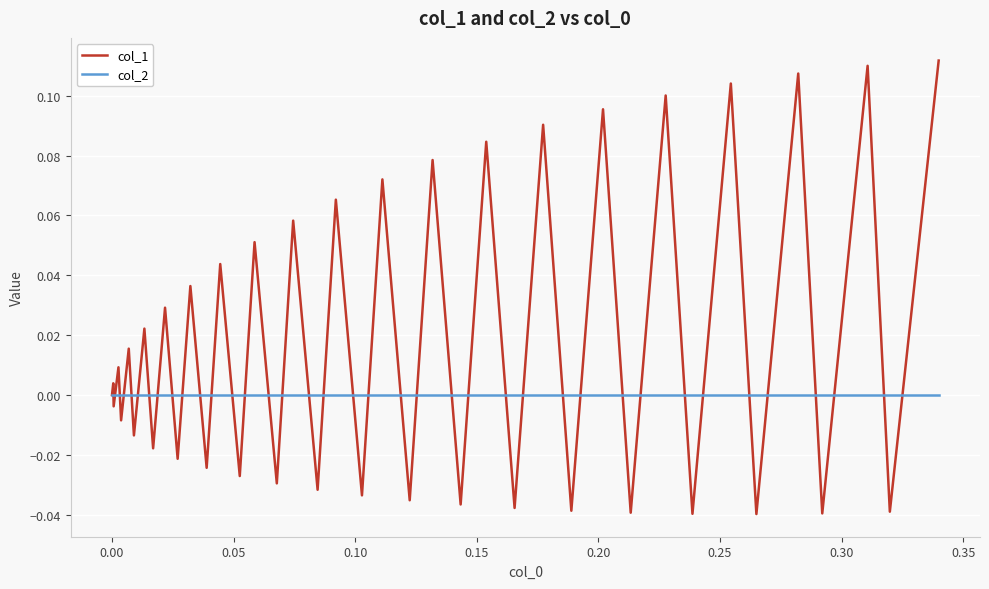

Which series has the largest total across all categories?

col_1